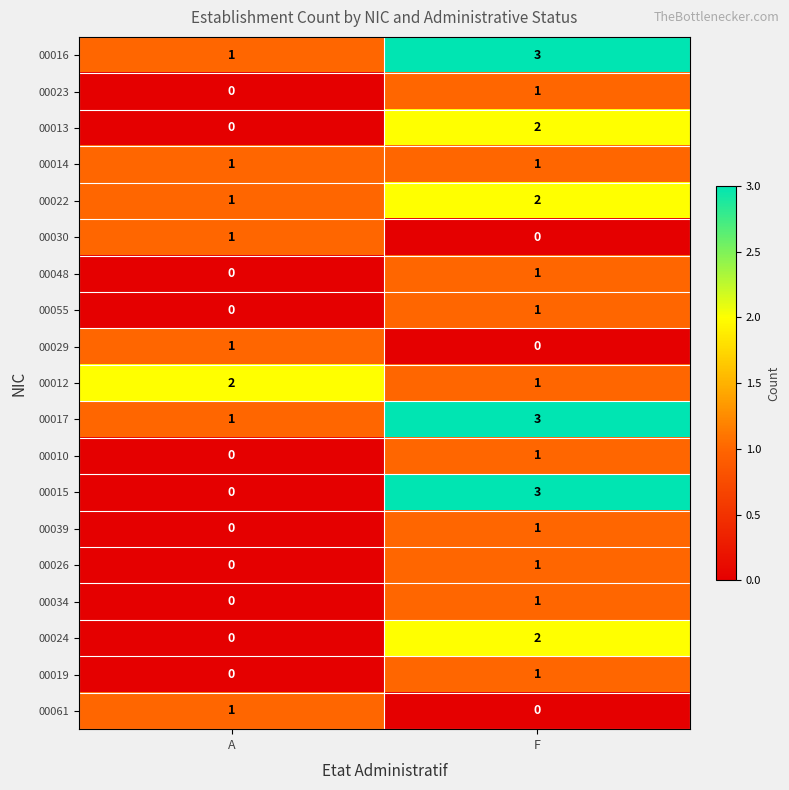

The value of 00029 at A is 1. True or false?

True